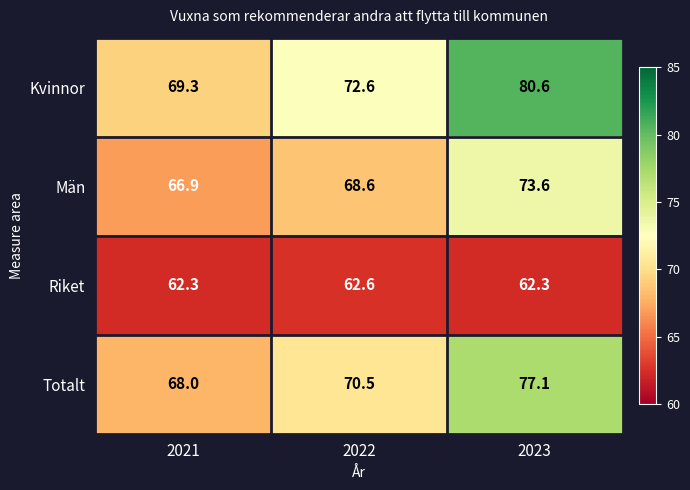

At how many categories does at least one series exceed 64?

3